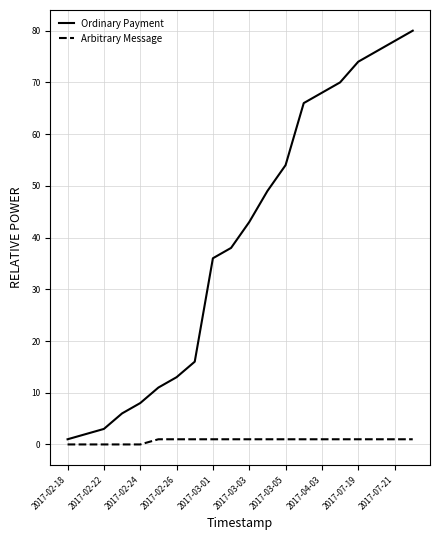

Count the Arbitrary Message values in the range 1 to 2.

15